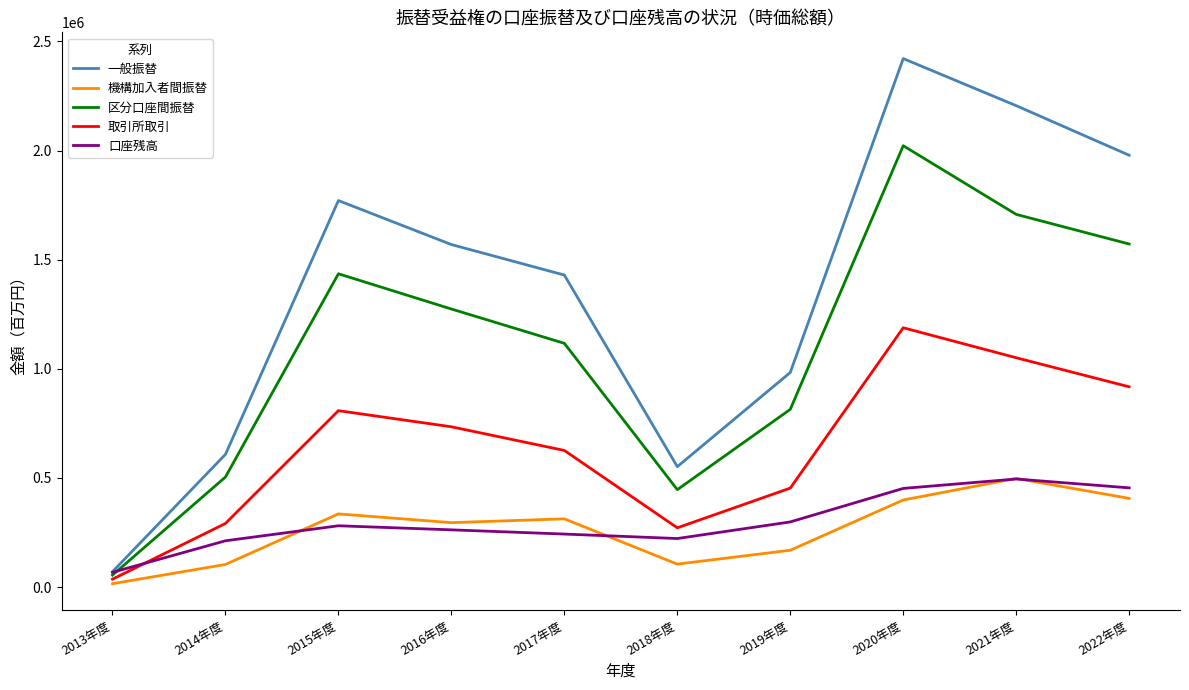

True or false: 一般振替 and 機構加入者間振替 intersect in this chart.

False